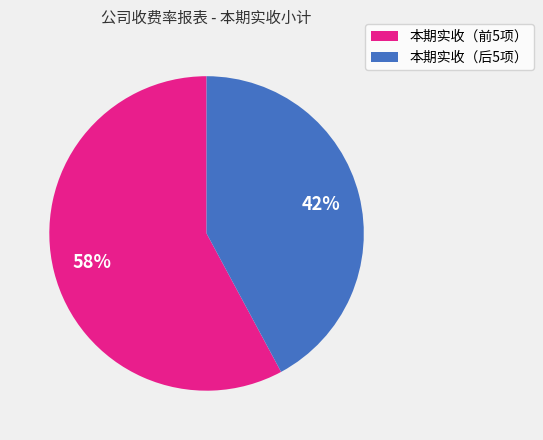

To the nearest percent, what is the average slice percentage?

50%